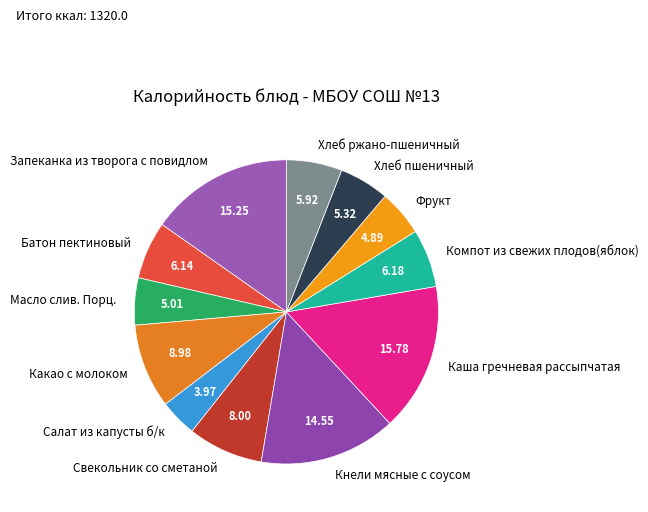

Does any single category account for the majority?

No